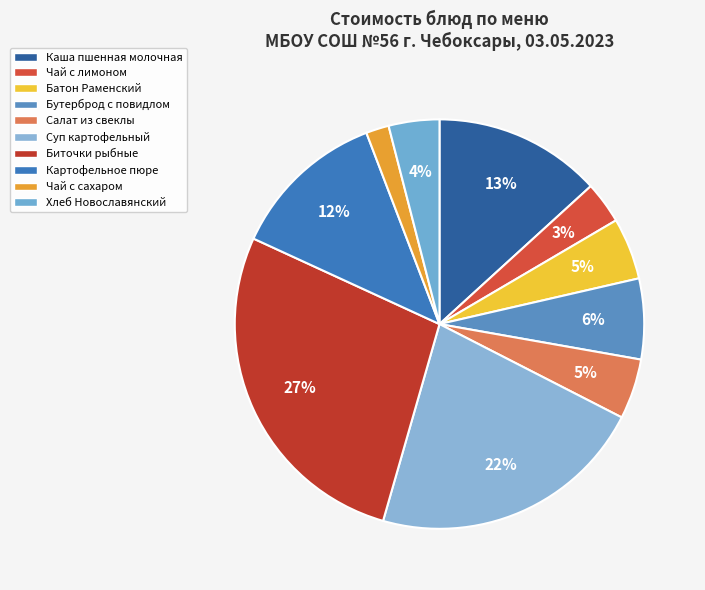

Between Чай с лимоном and Чай с сахаром, which is larger?

Чай с лимоном